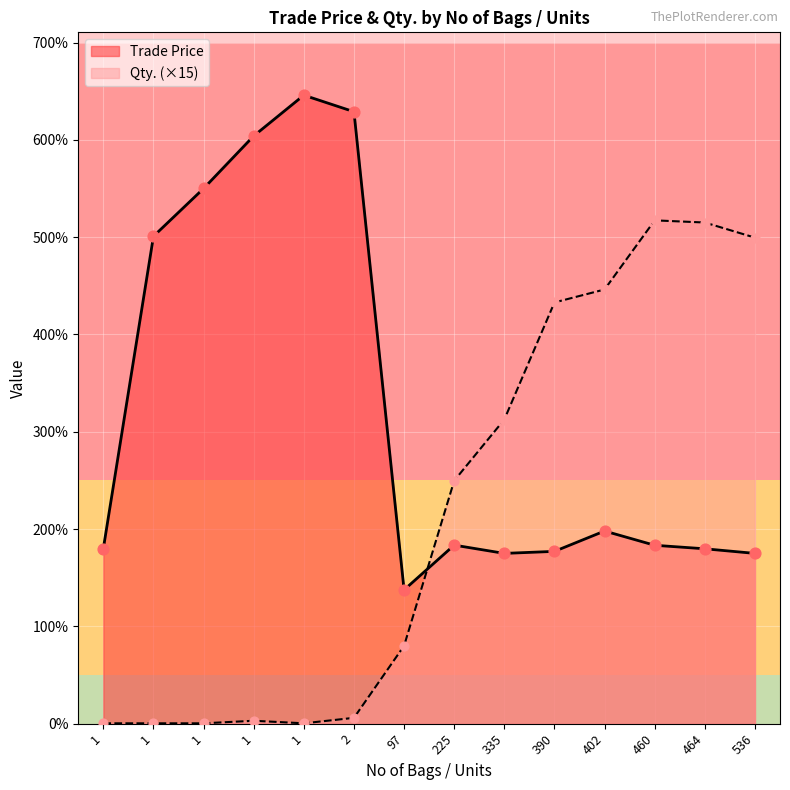

Which series reaches the maximum Y coordinate?

Trade Price